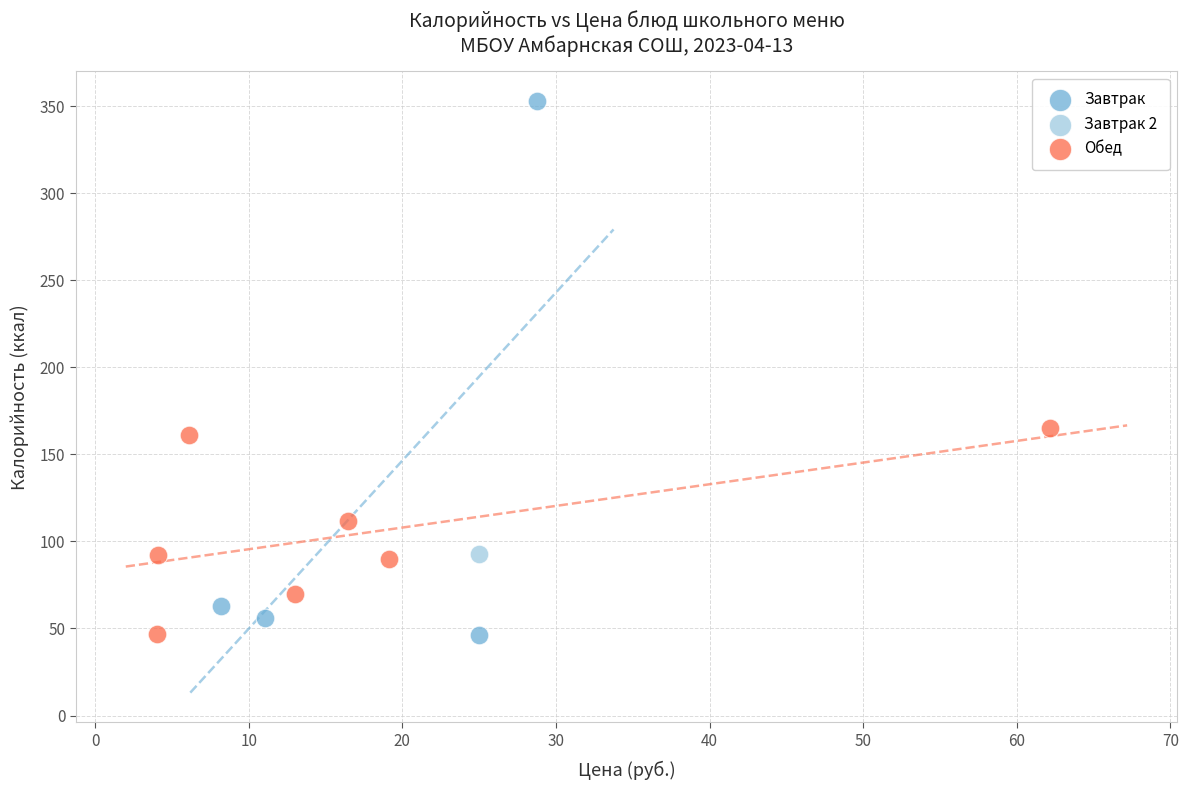

What are all the series names shown in the legend?

Завтрак, Завтрак 2, Обед